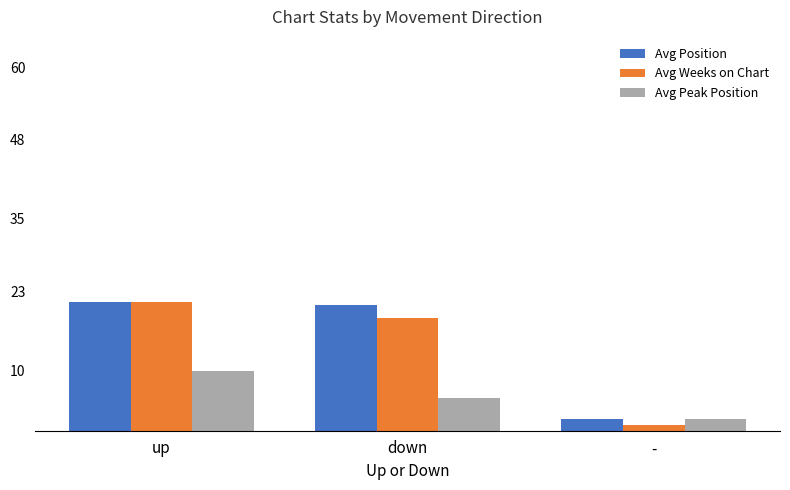

How many categories are shown in the chart?

3